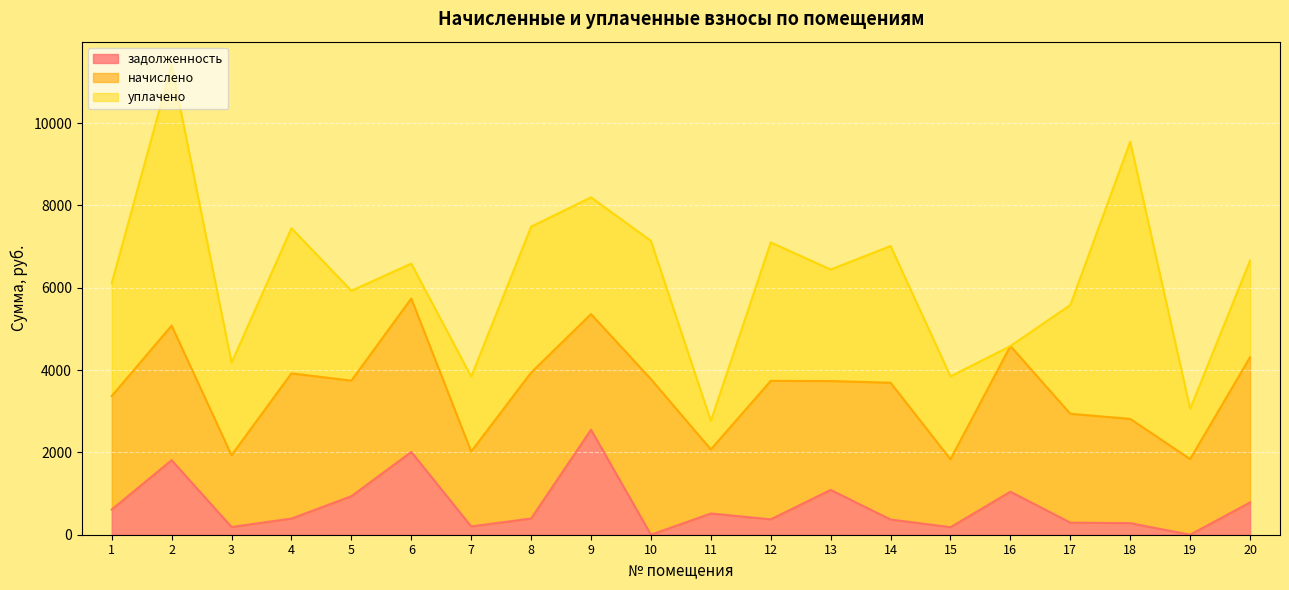

At which category is the sum across all series the highest?

2